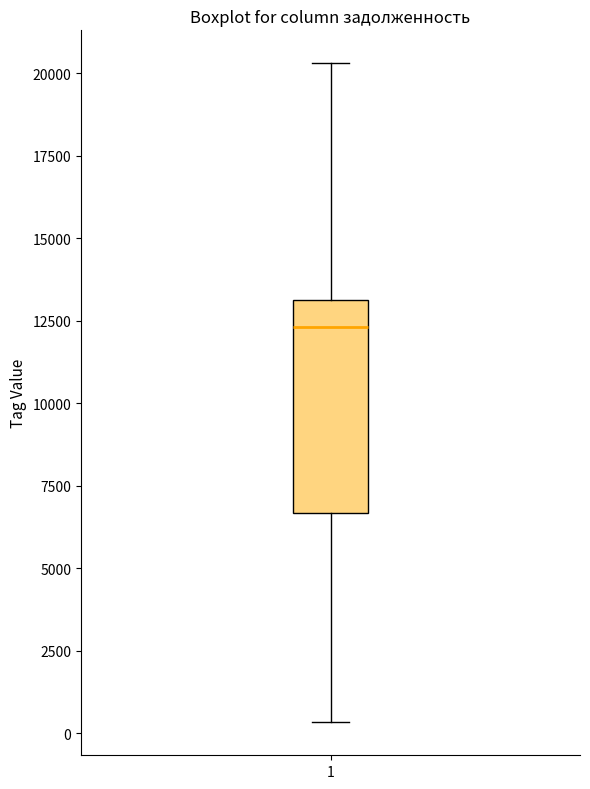

Read this box plot against the y-axis: the position of the median line, the range covered by the box, and the ends of both whiskers. The values are not printed on the chart, so give them approximately, as read against the axis.

median 12500, box 6500 to 13000, whiskers 500 to 20500